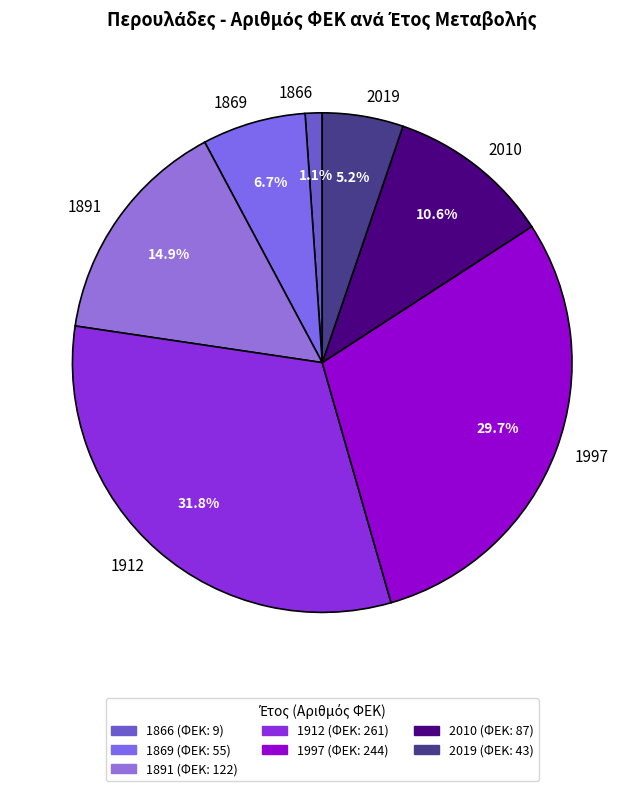

How many slices are in this pie chart?

7